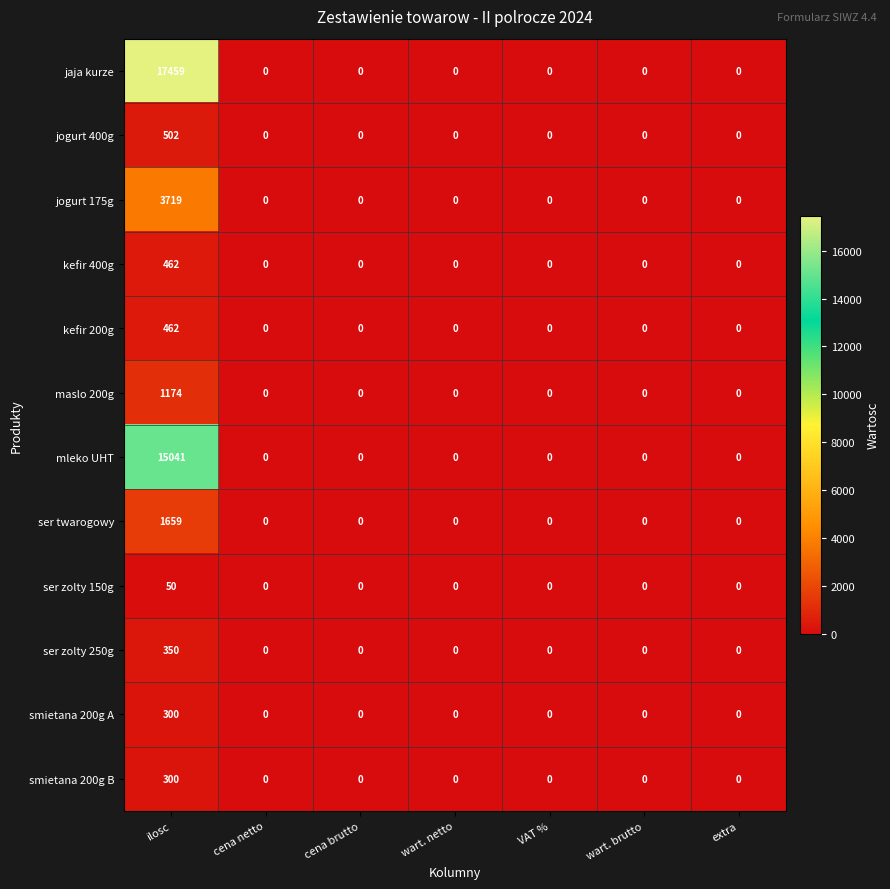

The value of smietana 200g A at wart. brutto is 0. True or false?

True